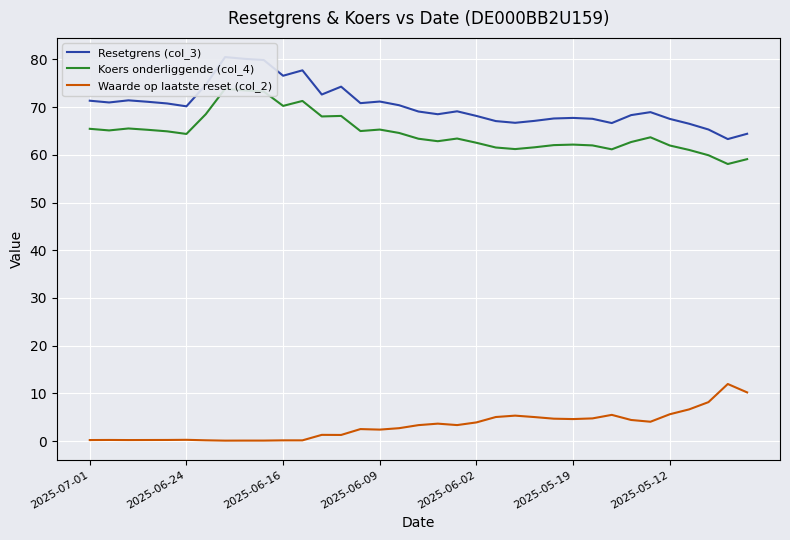

True or false: Koers onderliggende (col_4) and Waarde op laatste reset (col_2) intersect in this chart.

False